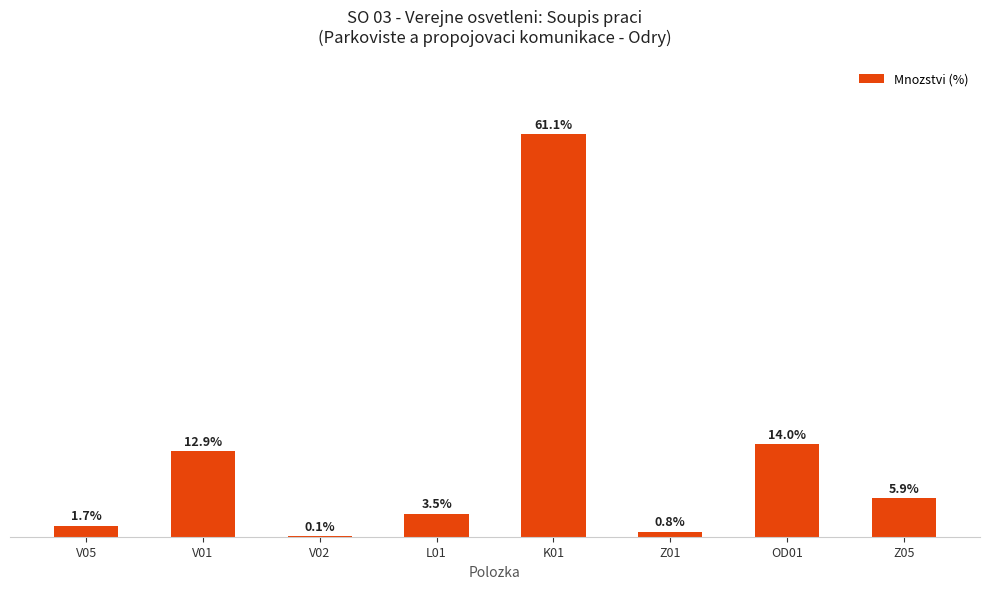

Where does the data first go above 5?

V01